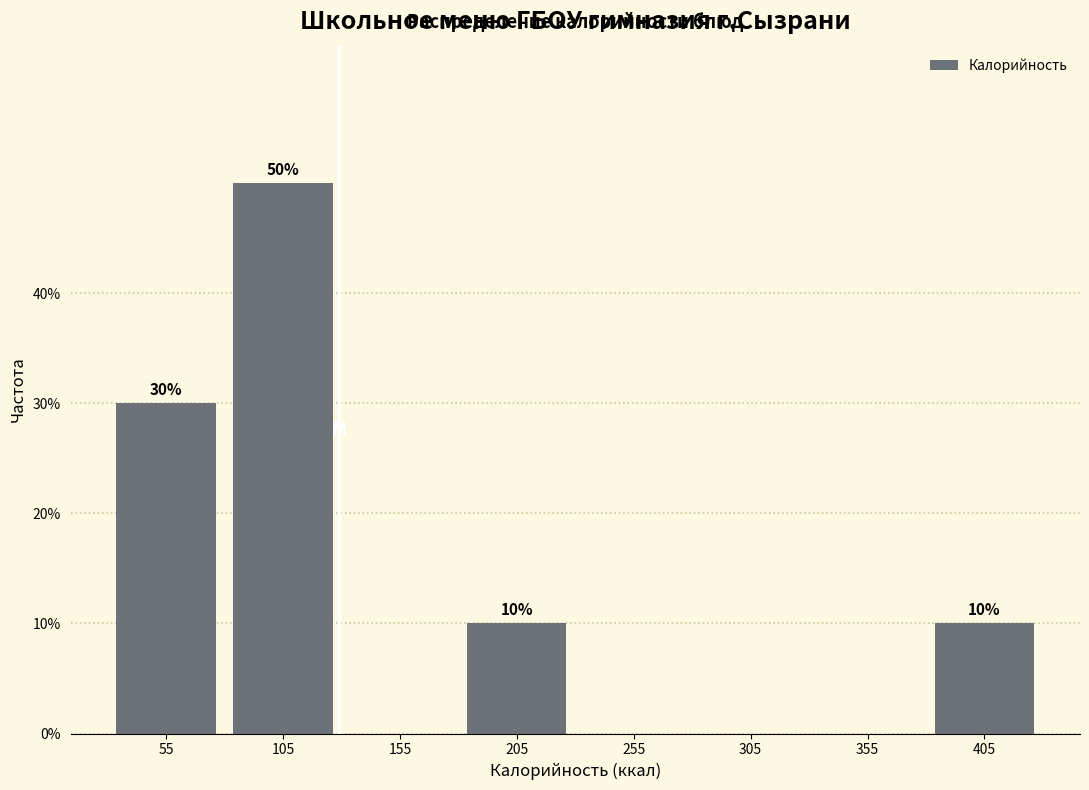

Which range on the x-axis has the tallest bar?

80 to 130